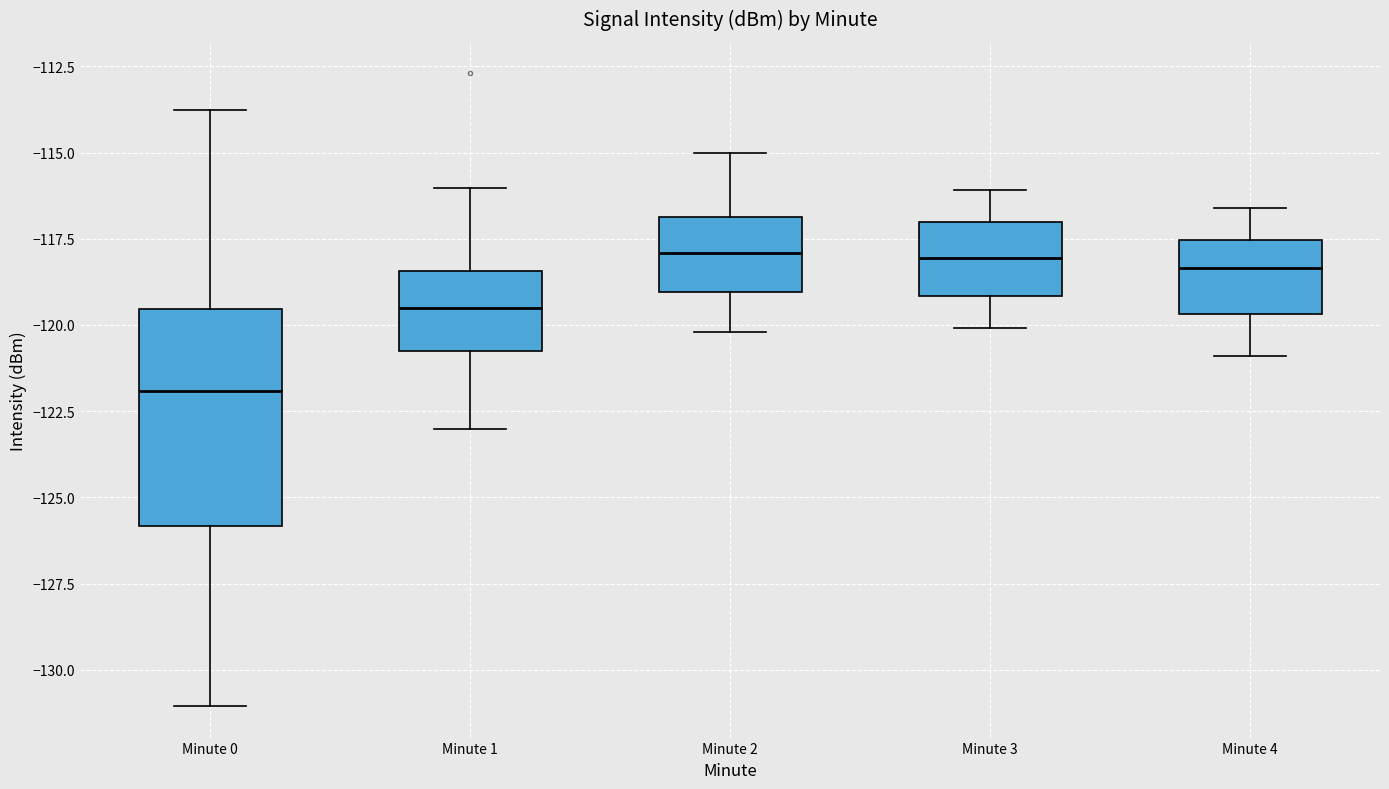

Reading left to right, transcribe this box plot: for each box, give where its median line is, the range the box spans, and where its two whiskers end, as read against the y-axis. The values are not printed on the chart, so give them approximately, as read against the axis.

Minute 0: median -122.0, box -126.0 to -119.5, whiskers -131.0 to -114.0
Minute 1: median -119.5, box -121.0 to -118.5, whiskers -123.0 to -116.0
Minute 2: median -118.0, box -119.0 to -117.0, whiskers -120.0 to -115.0
Minute 3: median -118.0, box -119.0 to -117.0, whiskers -120.0 to -116.0
Minute 4: median -118.5, box -119.5 to -117.5, whiskers -121.0 to -116.5